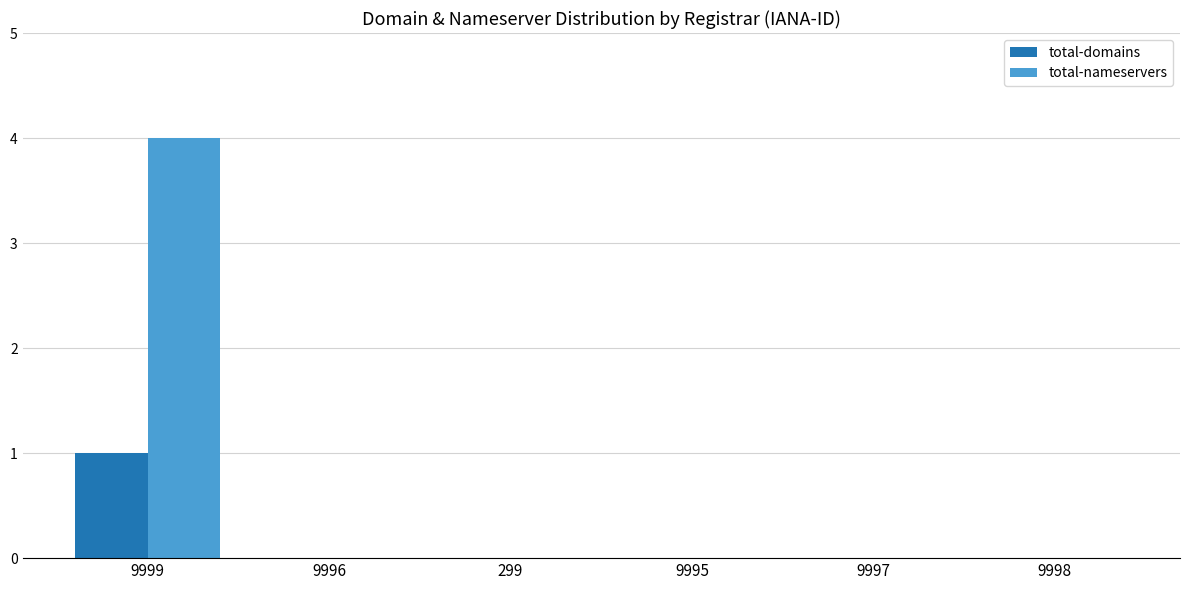

Reading right to left, extract all data points from this chart.

total-domains: 0	0	0	0	0	1
total-nameservers: 0	0	0	0	0	4